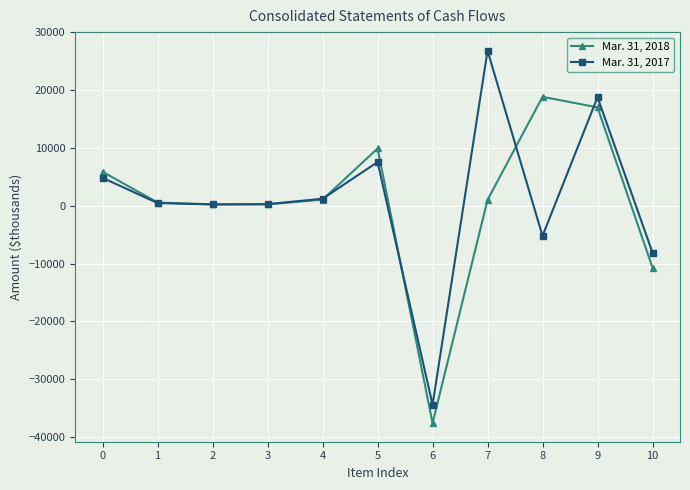

What are all the series names shown in the legend?

Mar. 31, 2018, Mar. 31, 2017